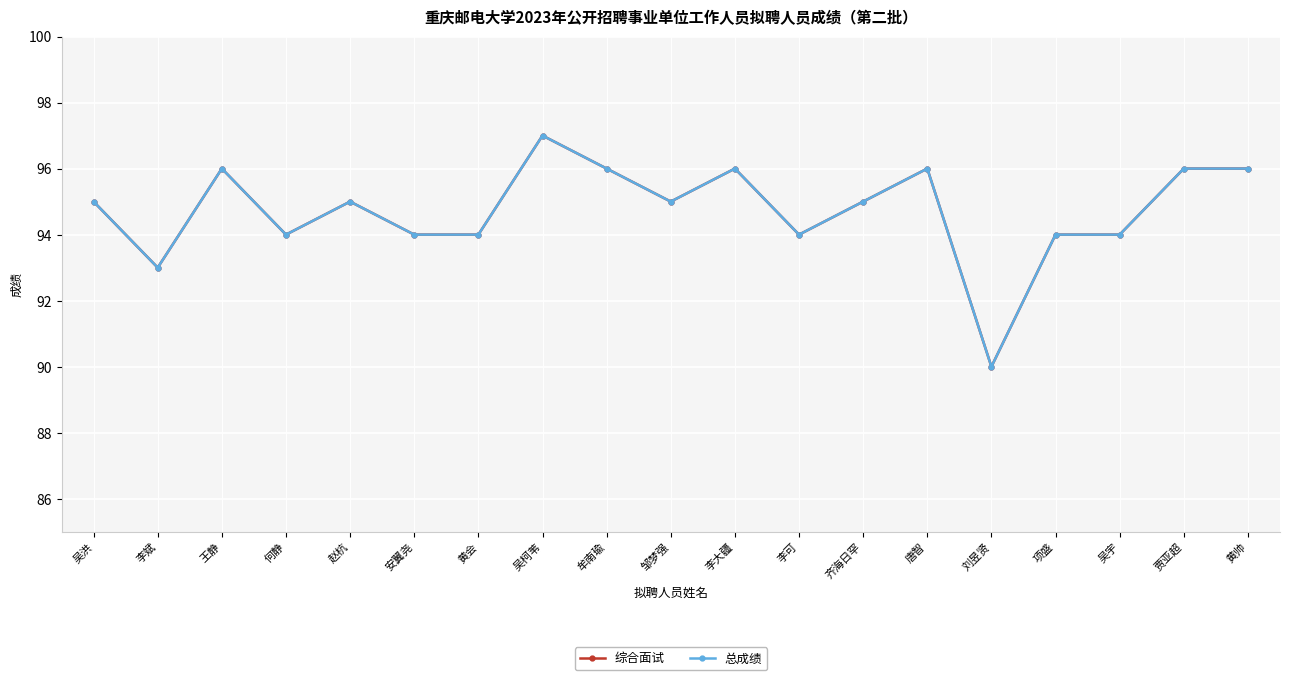

The value of 总成绩 at 安翼尧 is 147. True or false?

False